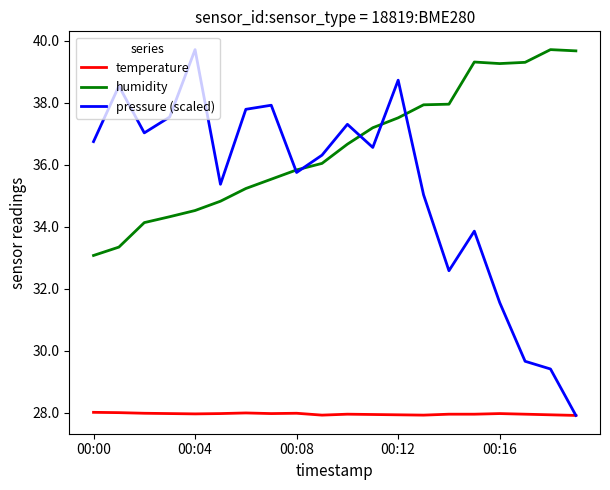

At how many categories does at least one series exceed 35?

20